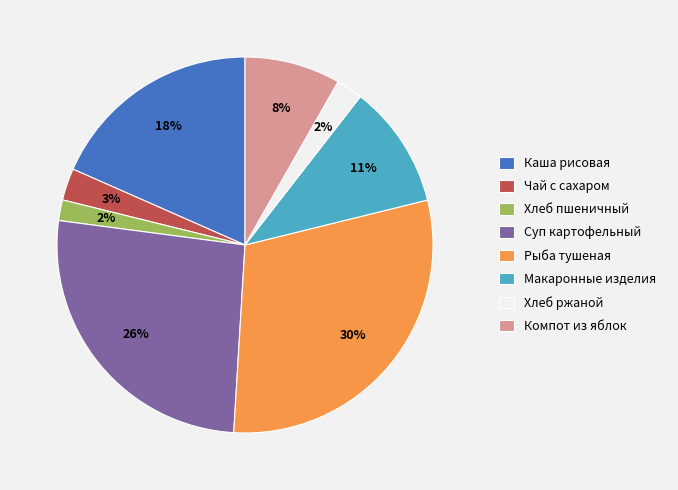

What is the largest slice in the pie chart?

Рыба тушеная